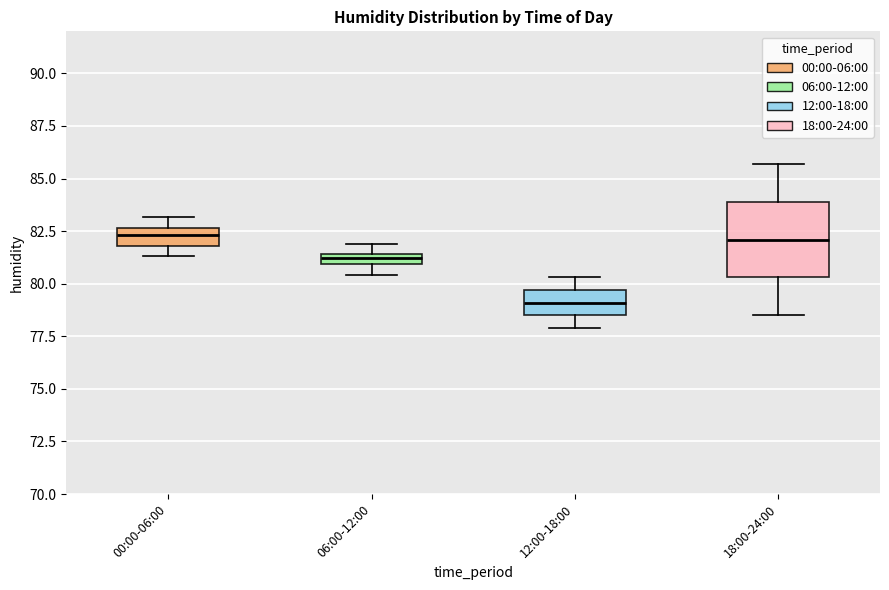

Which box is the tallest, from its lower edge to its upper edge?

18:00-24:00